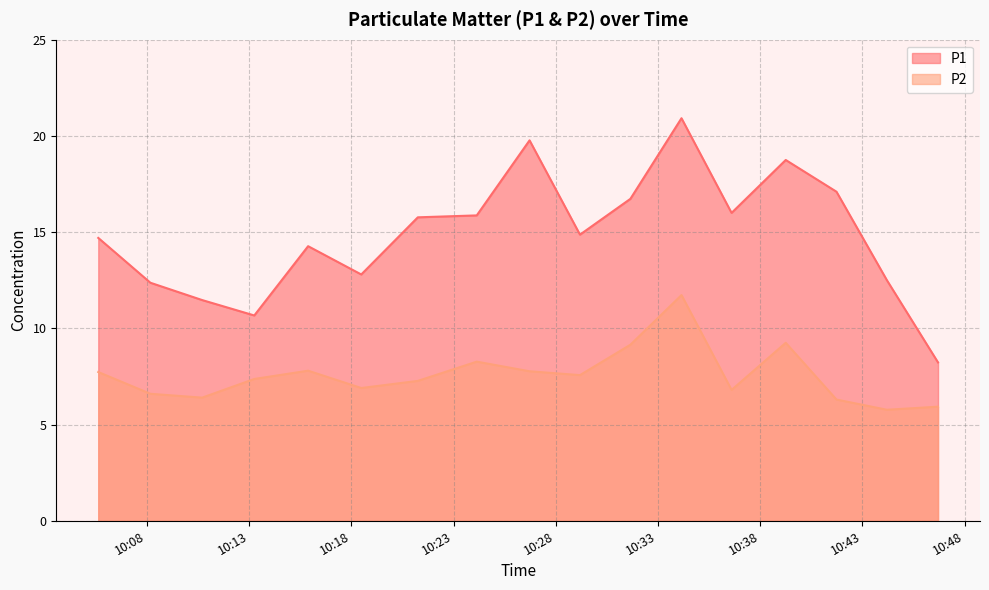

Where is the first local maximum for P1?

2022-12-18T10:15:53